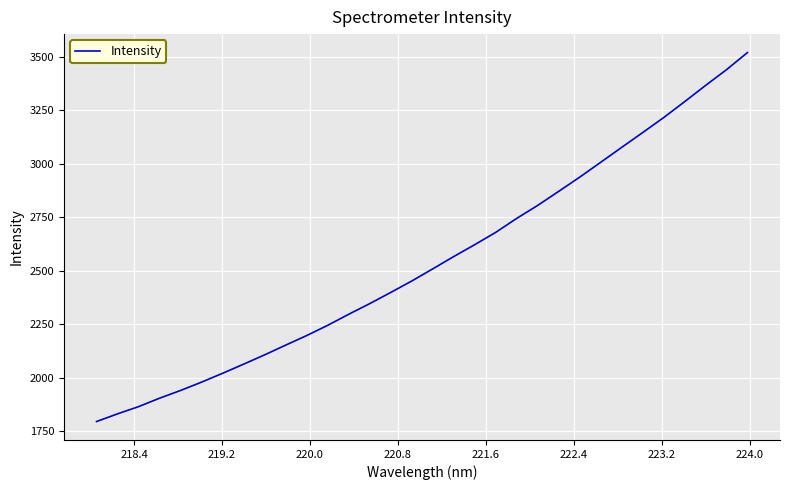

What is the minimum value shown in the chart?

1794.2